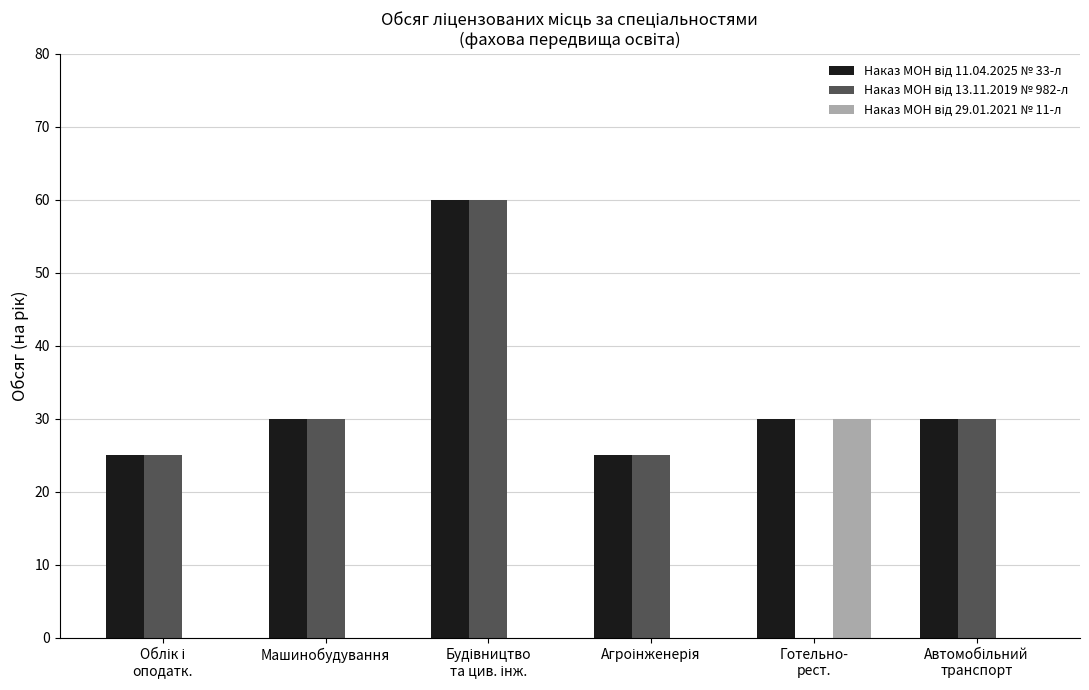

What is the total value across all series at Машинобудування?

60